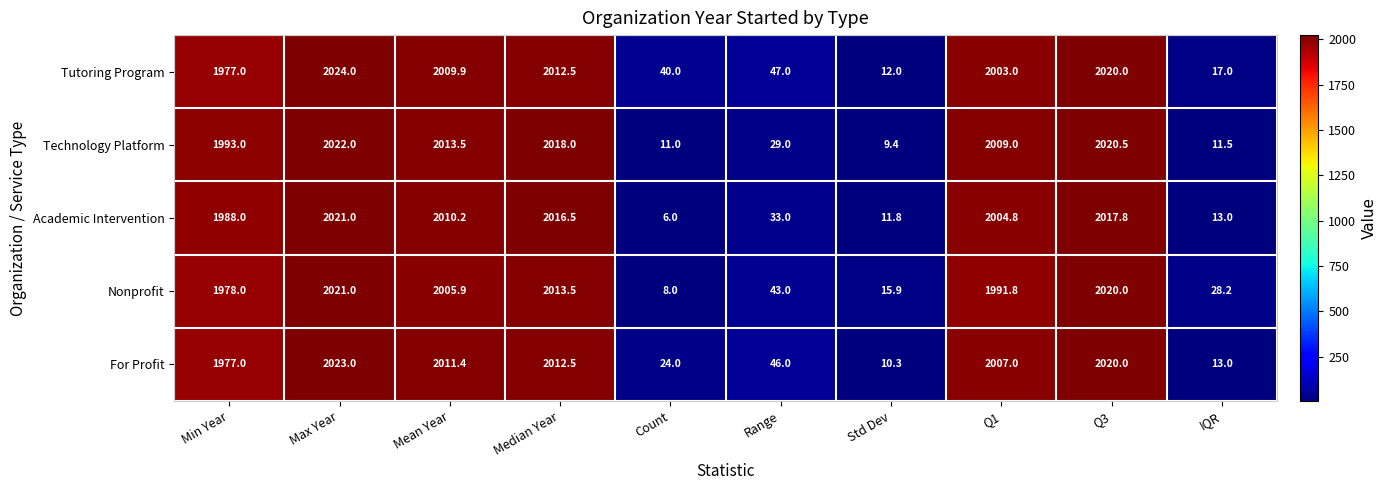

What is the approximate value of Tutoring Program at Q1?

2003.0